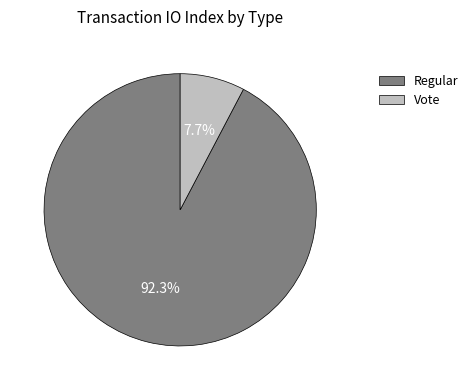

Is it true that Vote is 1% of the pie?

False